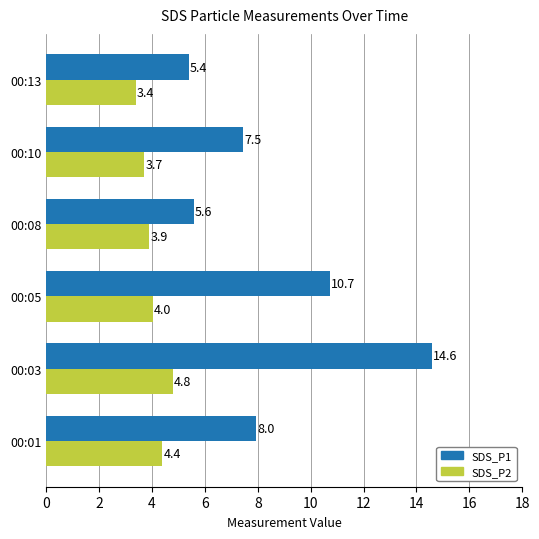

Which label corresponds to the smallest value in the chart?

00:13